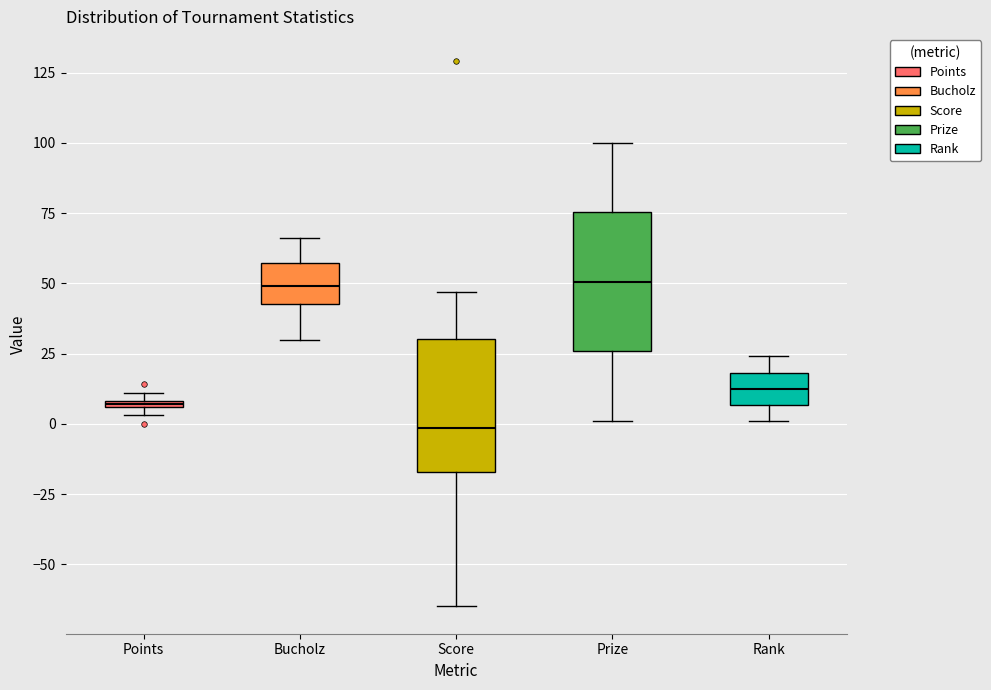

Where does the upper whisker of the box for Prize end on the y-axis? The values are not printed on the chart, so give them approximately, as read against the axis.

100